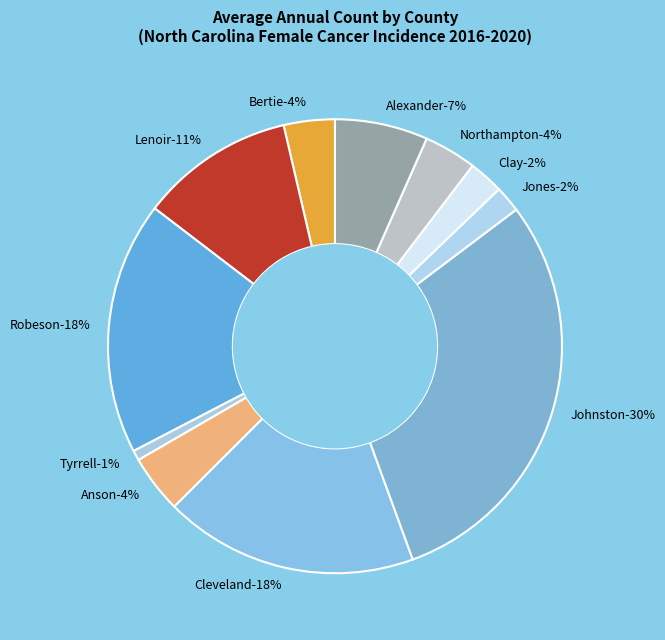

What portion of the pie excludes Alexander?

93.4%